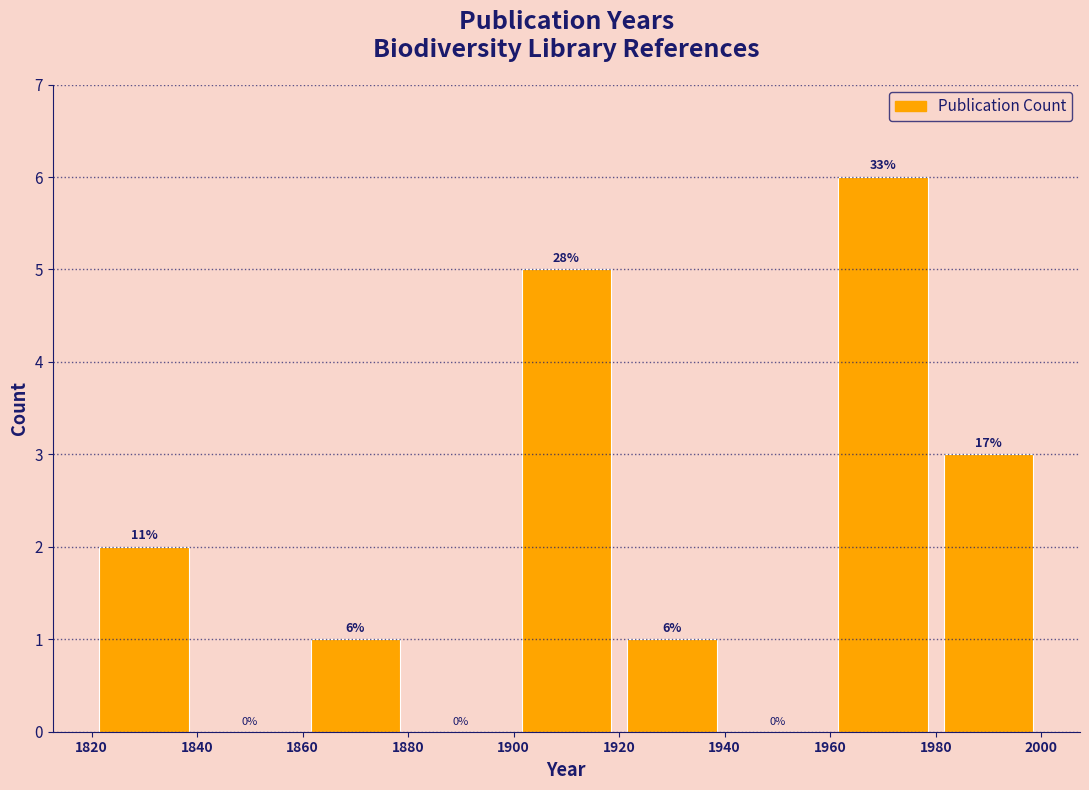

Which range on the x-axis has the tallest bar?

1960 to 1980